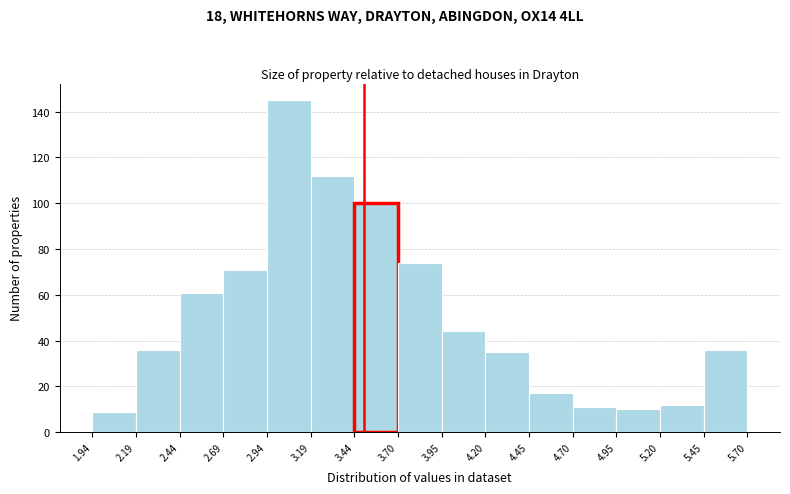

Reading left to right, list every bar in this chart as the range it spans on the x-axis followed by its height. The values are not printed on the chart, so give them approximately, as read against the axis.

1.94 to 2.19: 10
2.19 to 2.44: 36
2.44 to 2.69: 62
2.69 to 2.94: 72
2.94 to 3.19: 146
3.19 to 3.44: 112
3.44 to 3.70: 100
3.70 to 3.95: 74
3.95 to 4.20: 44
4.20 to 4.45: 36
4.45 to 4.70: 18
4.70 to 4.95: 12
4.95 to 5.20: 10
5.20 to 5.45: 12
5.45 to 5.70: 36